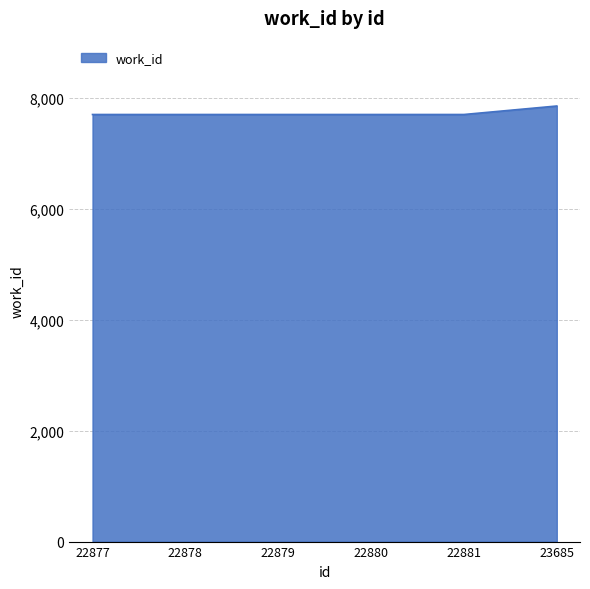

True or false: the data has more than 2 interior local peaks.

False